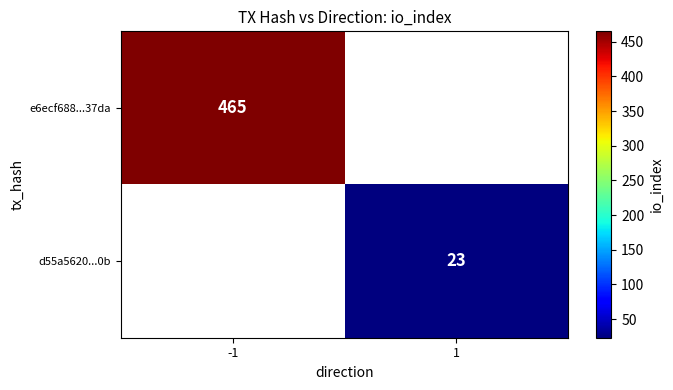

The d55a5620...0b series shows 23 at 1. True or false?

True